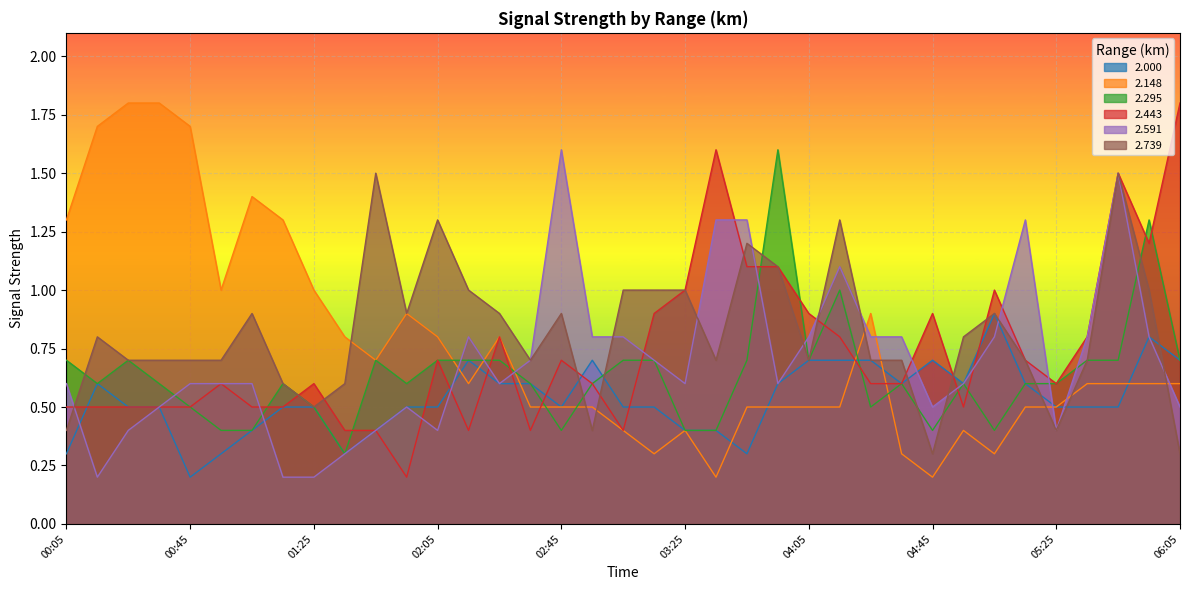

What is the difference between the 2.739 values at 05:05 and 01:25?

0.4